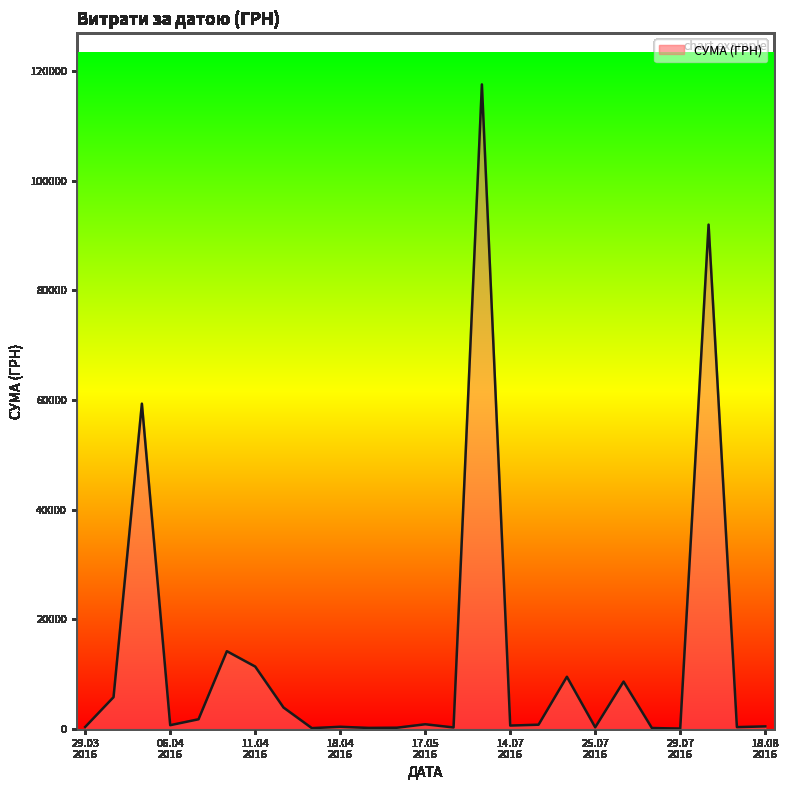

What is the maximum value shown in the chart?

117568.8